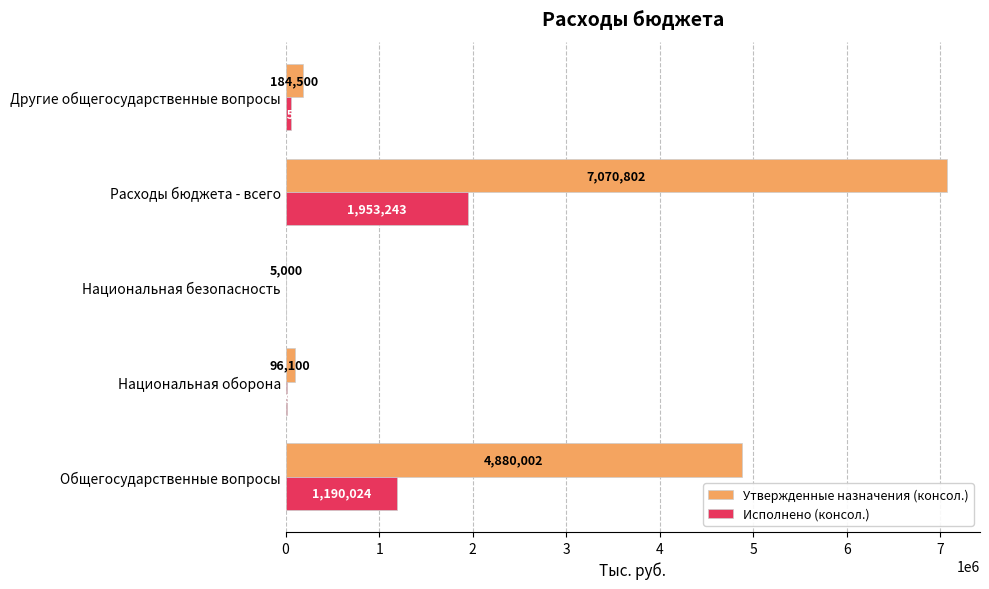

What is the sum of the Исполнено (консол.) values at Расходы бюджета - всего and Другие общегосударственные вопросы?

2015810.0